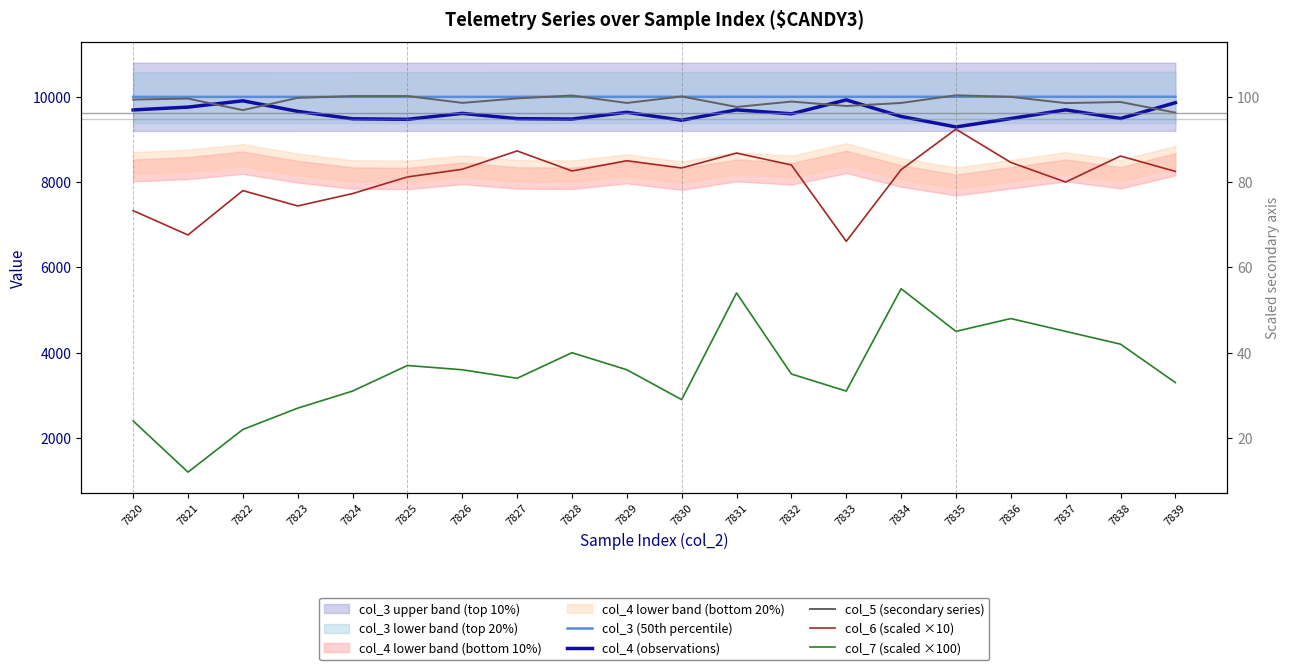

At how many categories does at least one series exceed 3155?

20